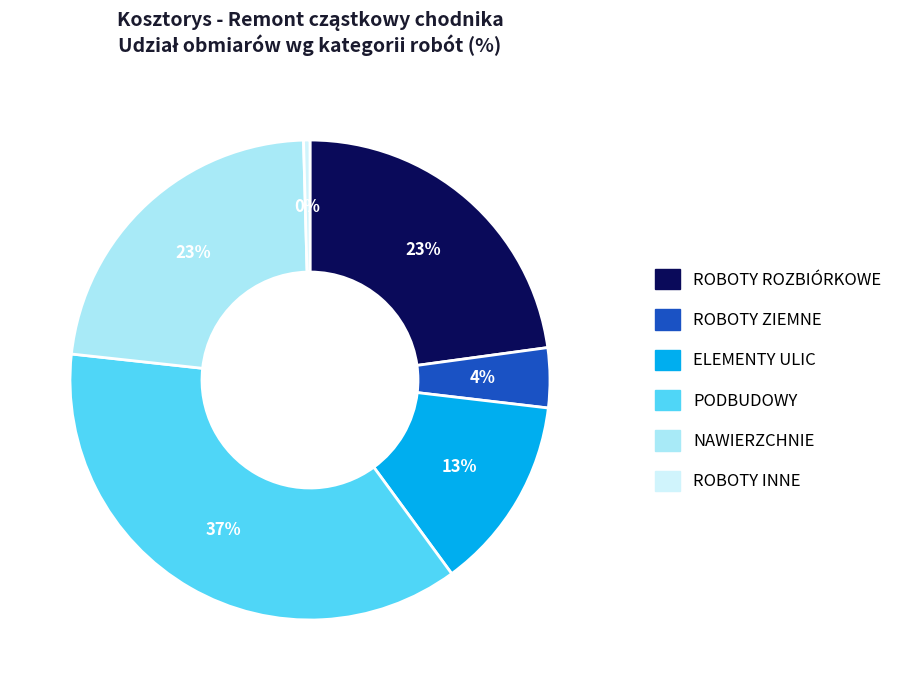

Is the sum of ROBOTY ROZBIÓRKOWE and ELEMENTY ULIC greater than half?

No